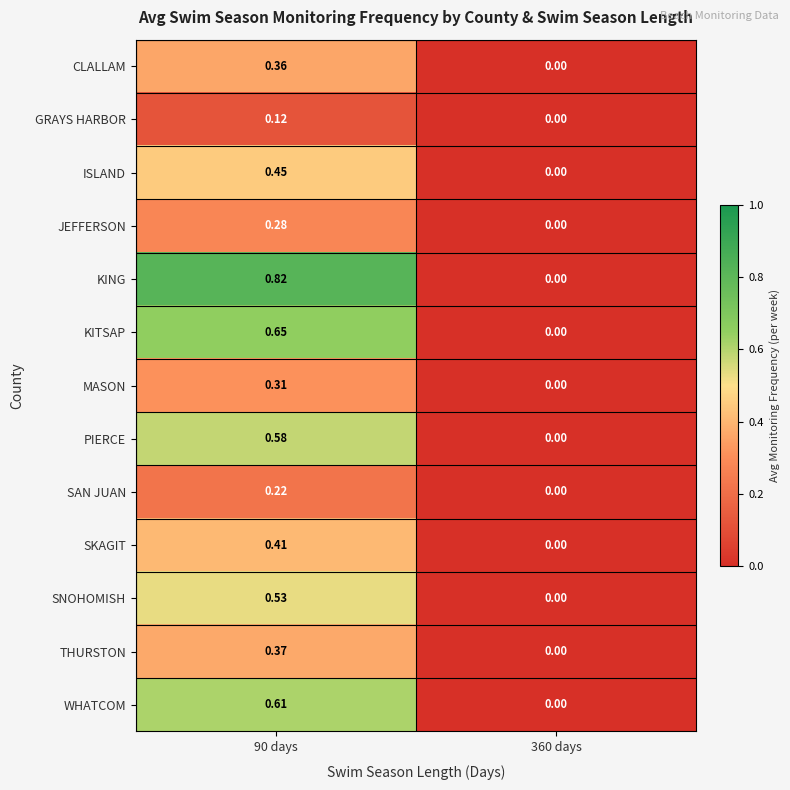

Rank the series by their maximum value, from lowest to highest.

GRAYS HARBOR, SAN JUAN, JEFFERSON, MASON, CLALLAM, THURSTON, SKAGIT, ISLAND, SNOHOMISH, PIERCE, WHATCOM, KITSAP, KING